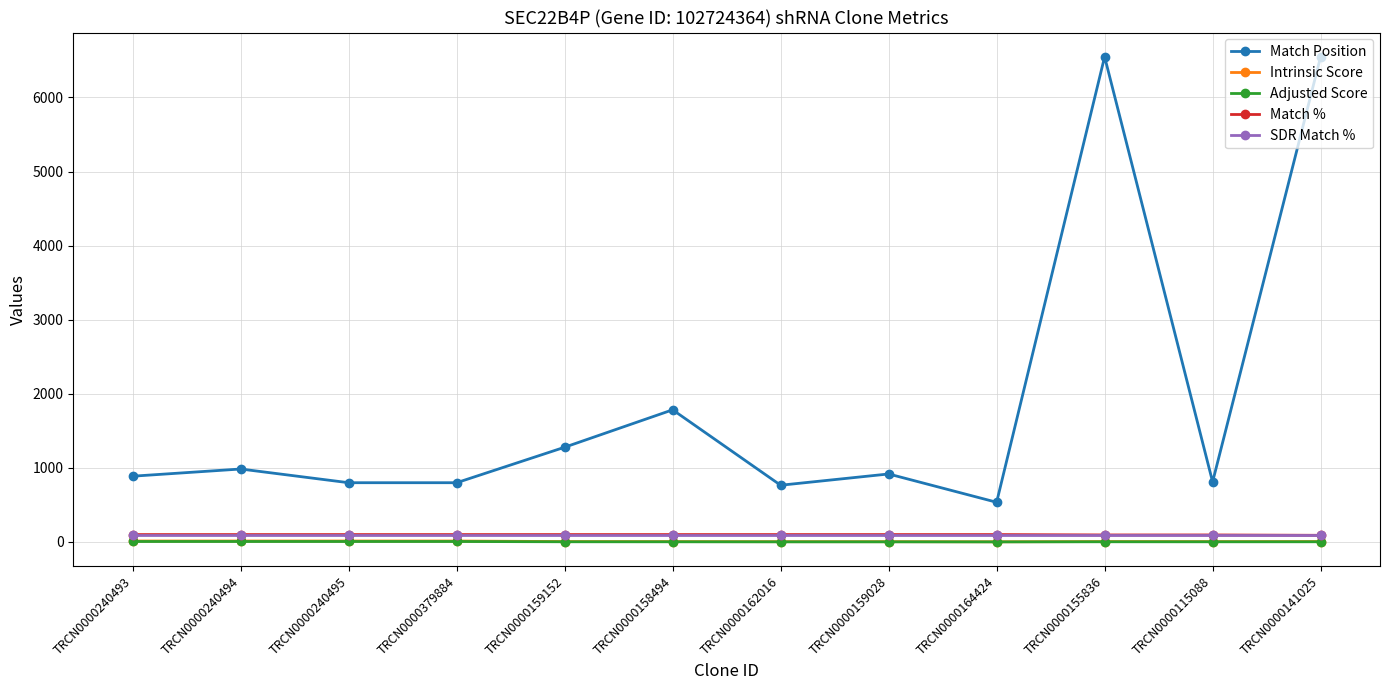

What are all the series names shown in the legend?

Match Position, Intrinsic Score, Adjusted Score, Match %, SDR Match %